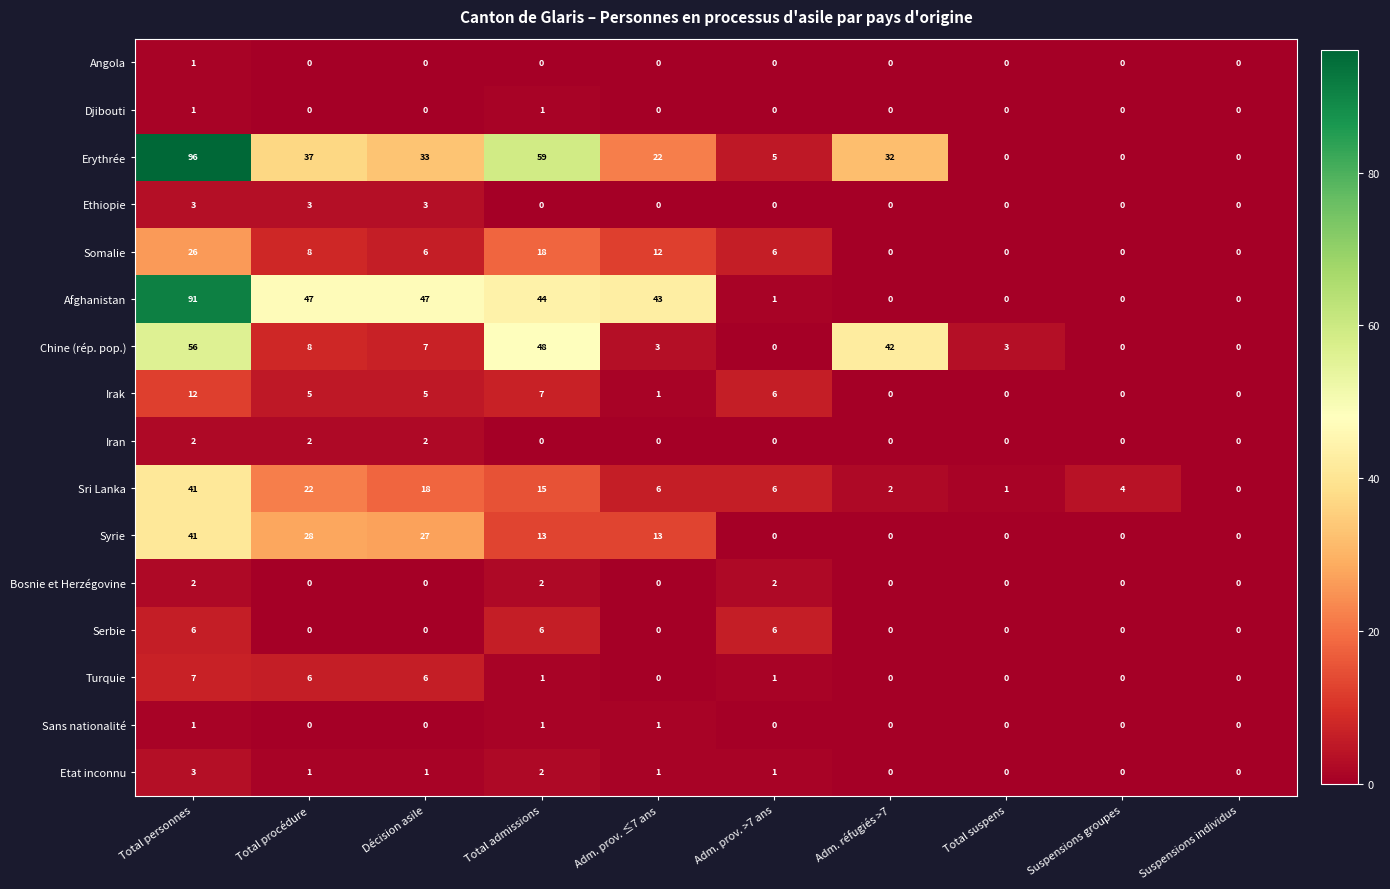

What is the total value across all series at Total procédure?

167